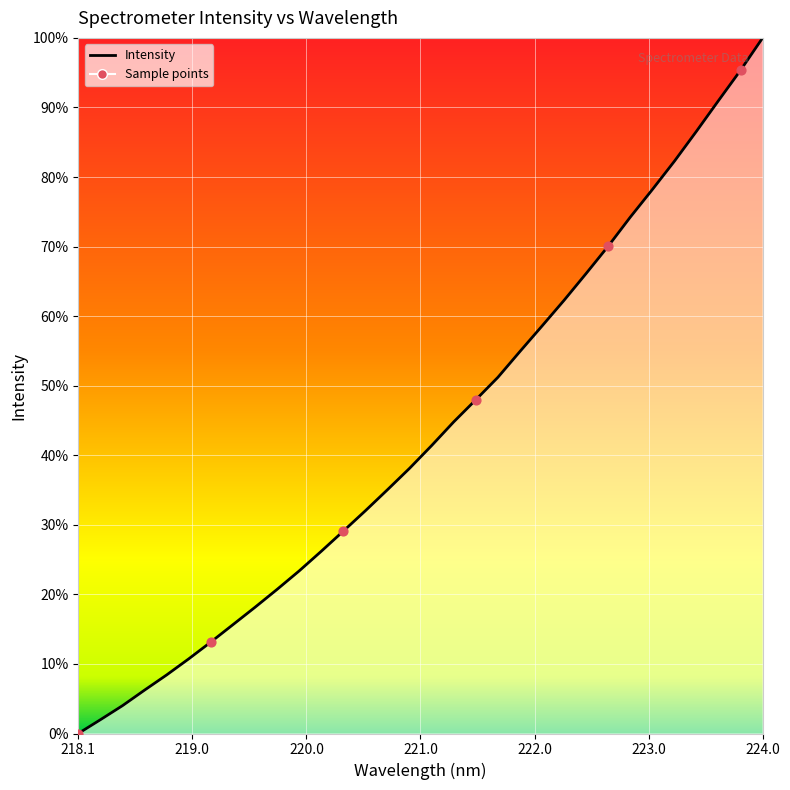

What is the change in value from 222.263 to 223.7895?

+468.6